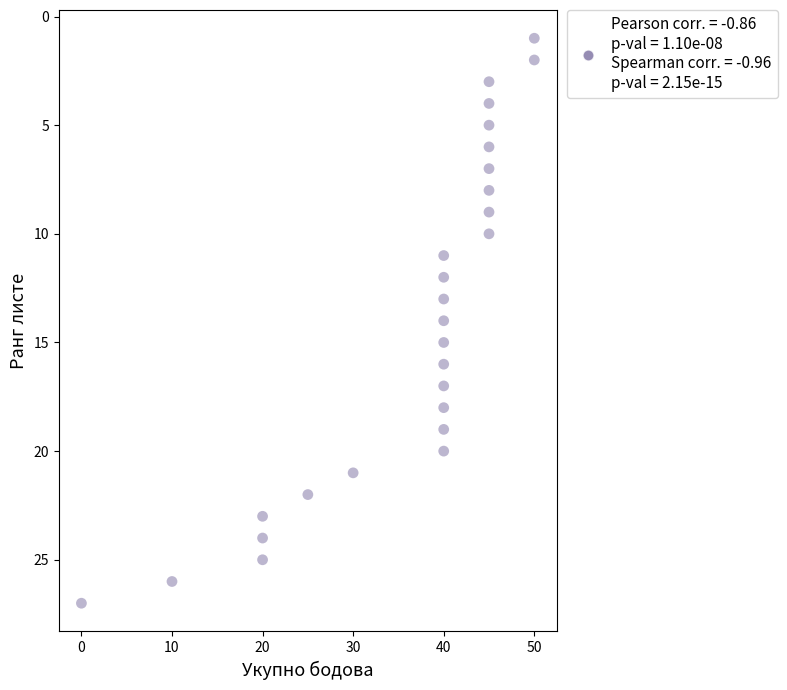

What is the range of X values (max minus min)?

50